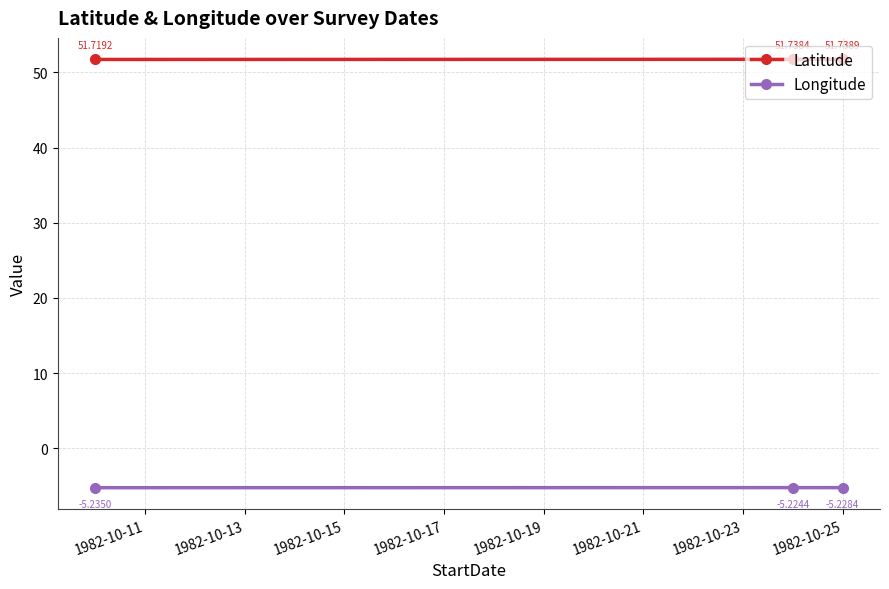

What is the value of the Latitude point at the 1st from the left?

51.7